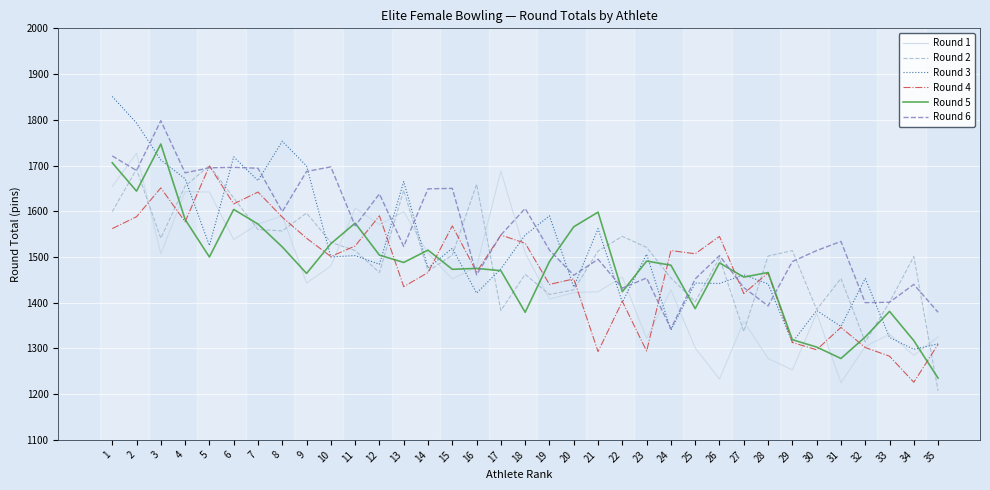

Which series has the largest total across all categories?

Round 6